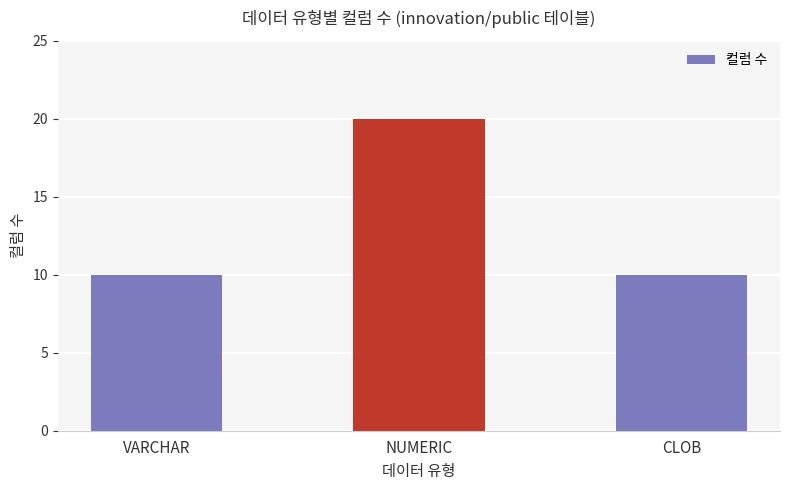

What is the approximate value at VARCHAR?

10